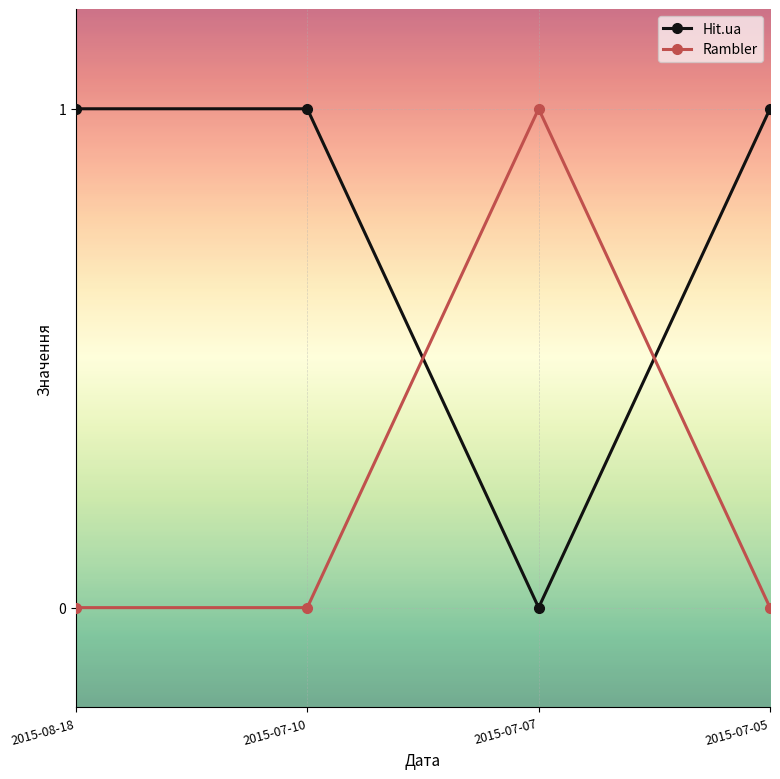

Count the Rambler values in the range 0 to 1.

4